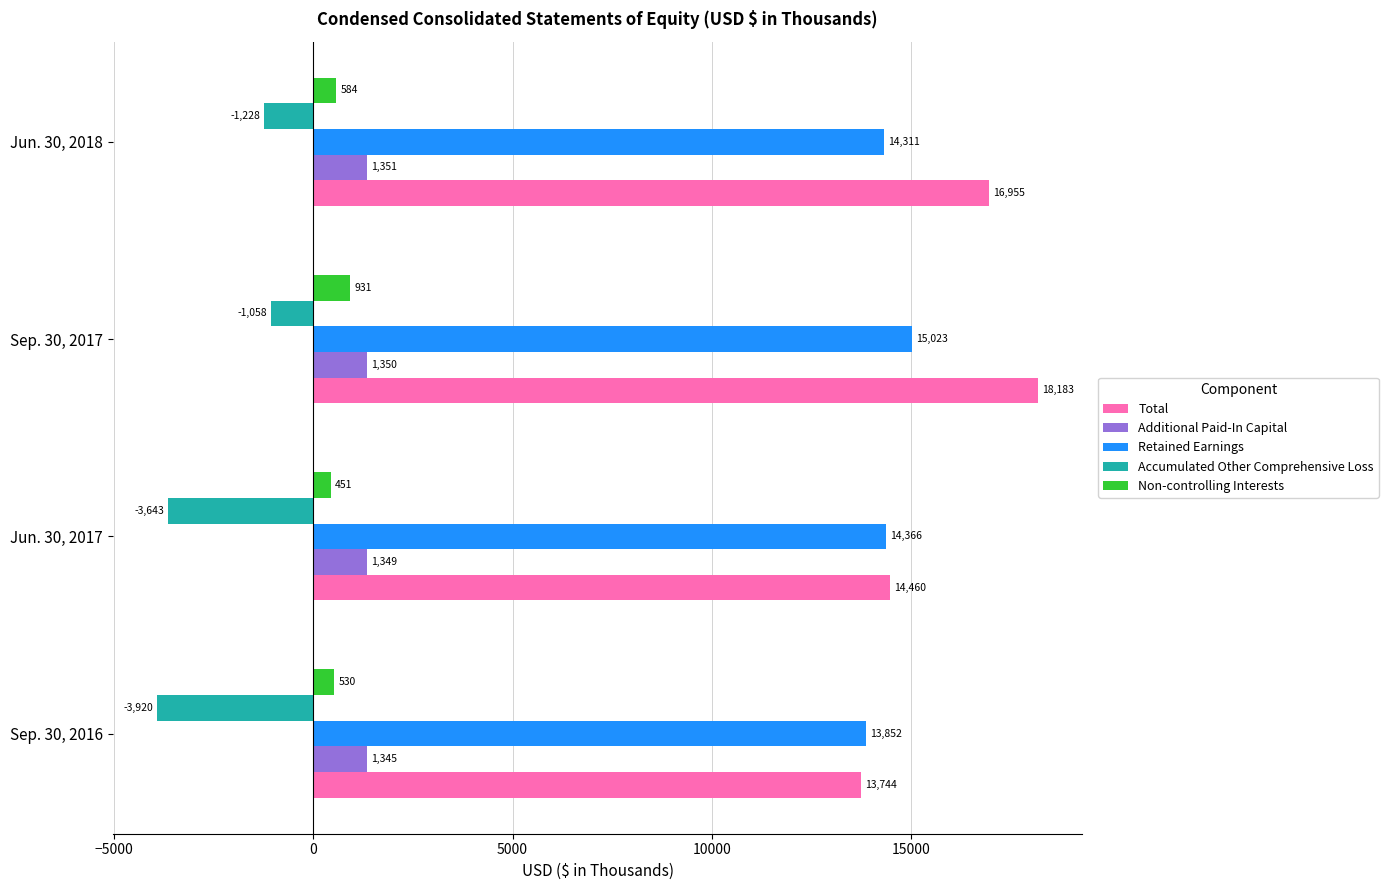

Read the Non-controlling Interests value at Sep. 30, 2016, to the nearest 5.

530